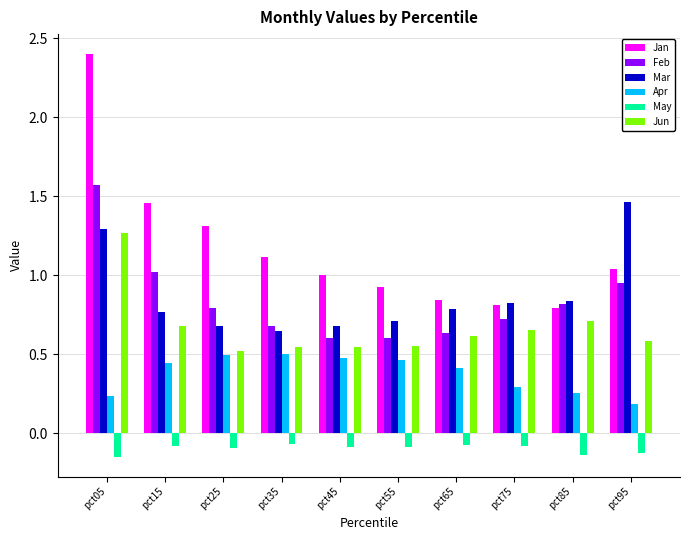

What is the maximum value for Jan?

2.4